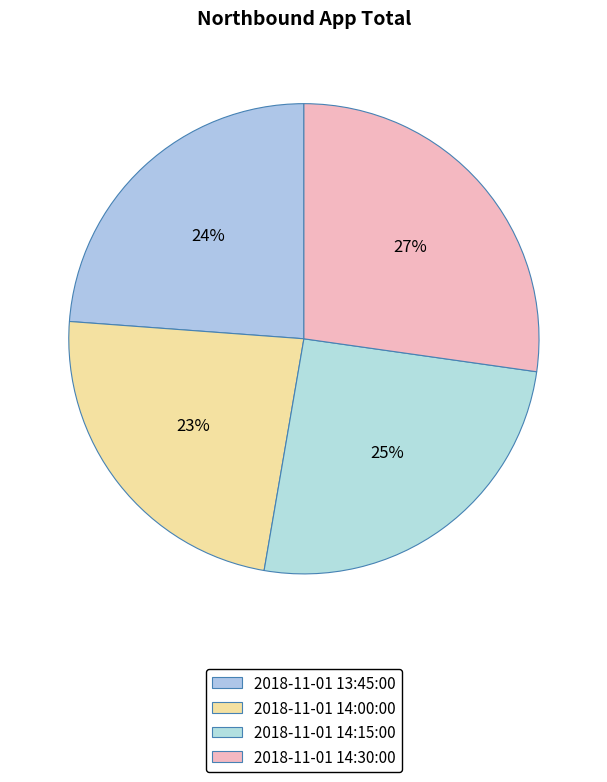

What is the ratio of the value at 2018-11-01 14:15:00 to the value at 2018-11-01 14:00:00?

1.1